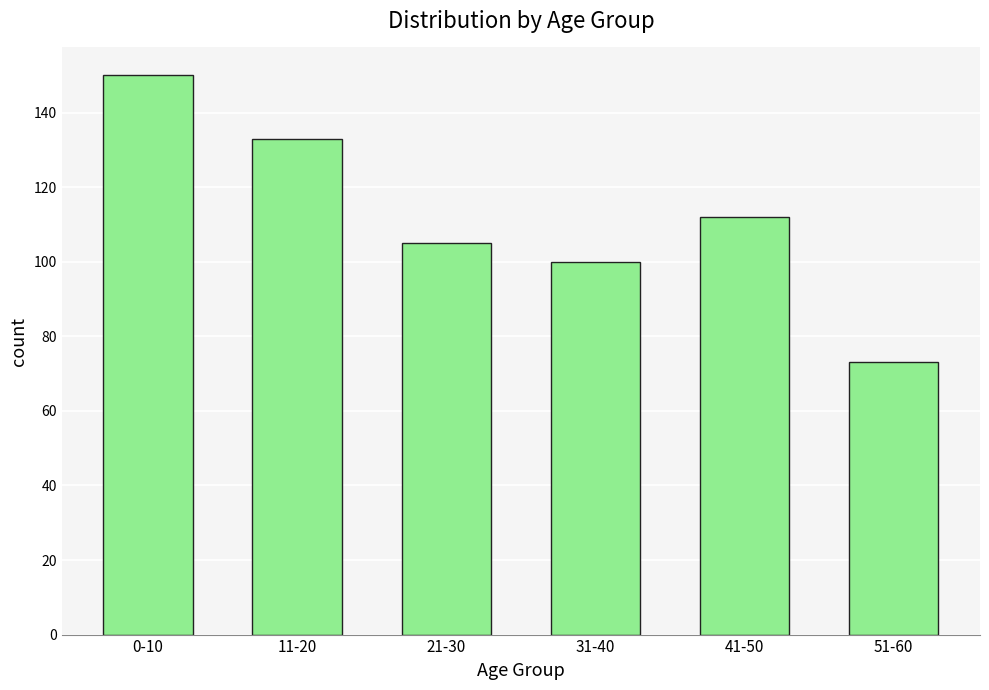

How many values are below 112?

3